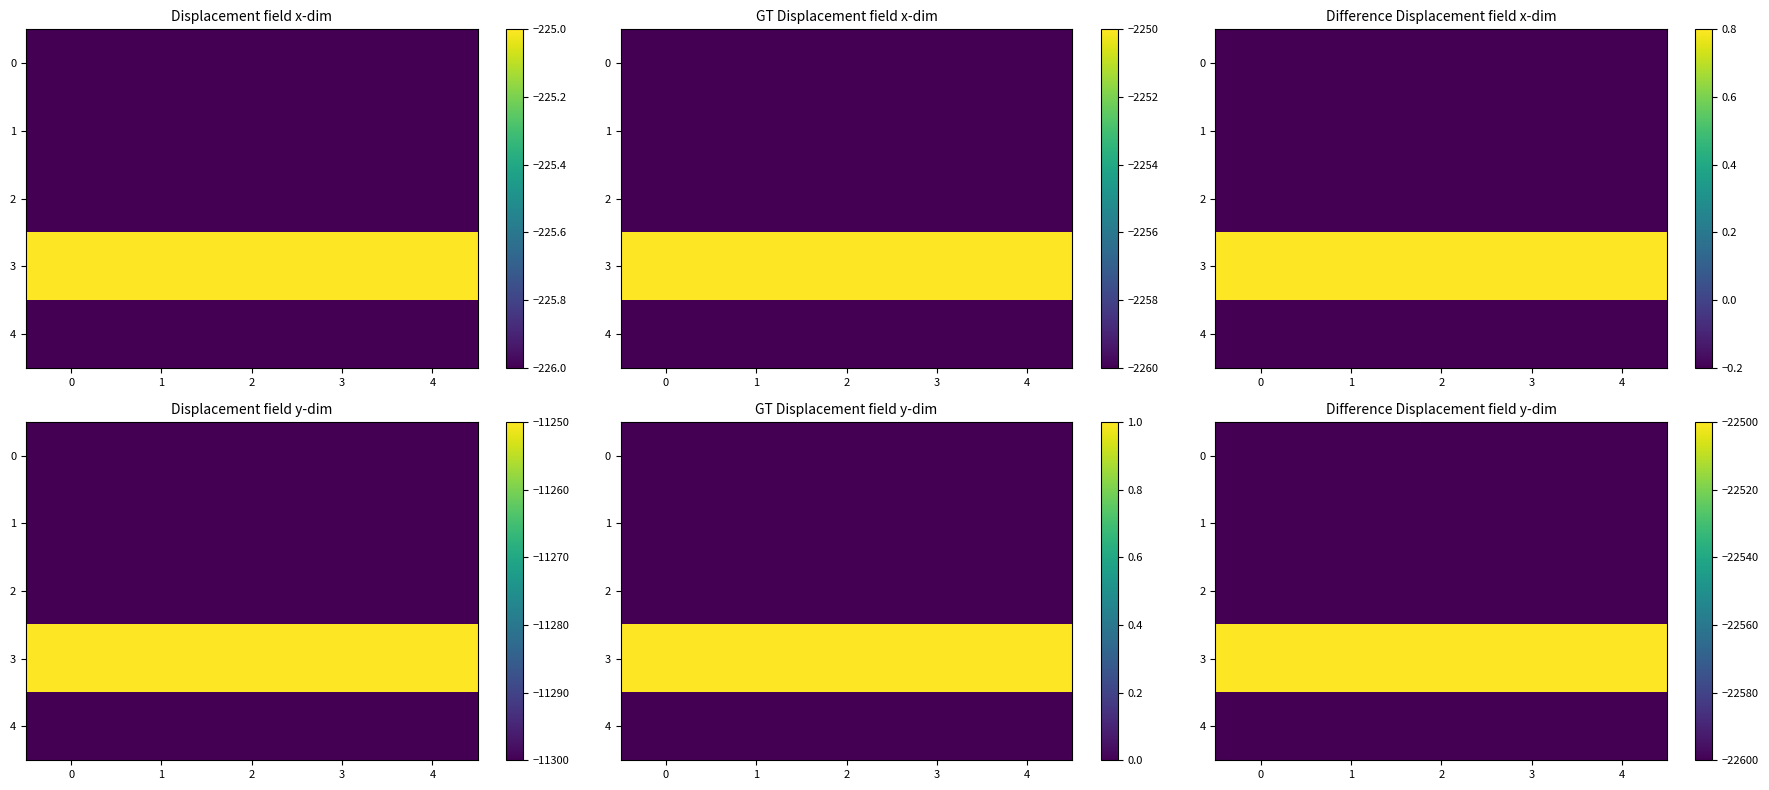

What is the minimum value shown in the chart?

-22600